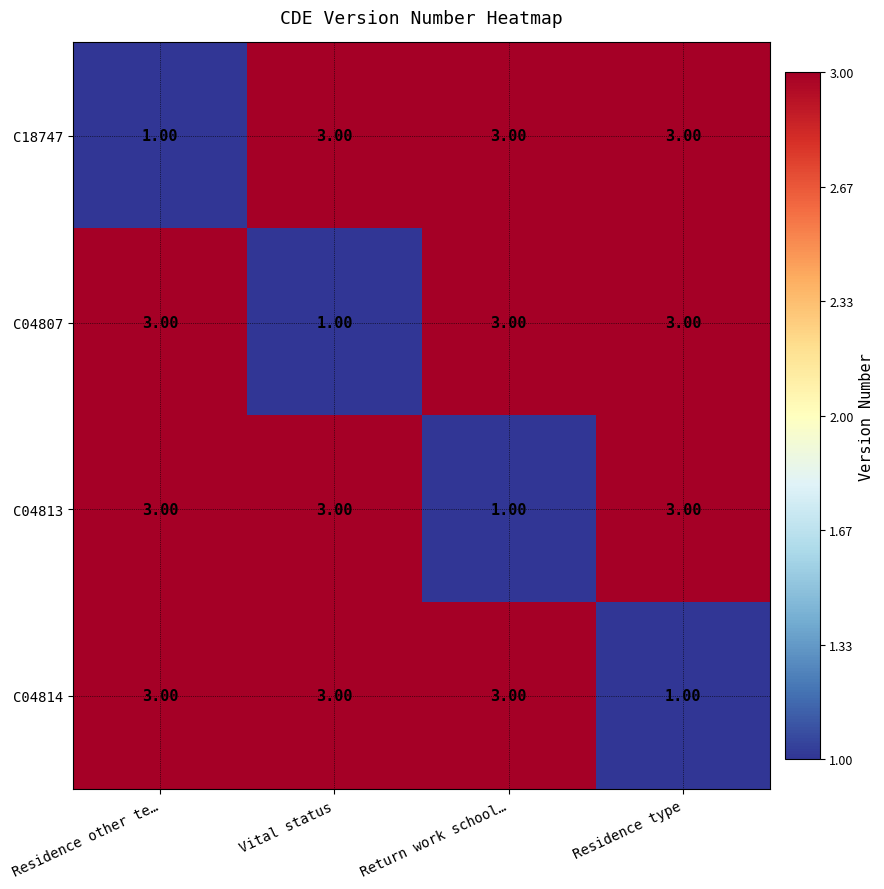

Which category has the lowest value in the C04814 series?

Residence type